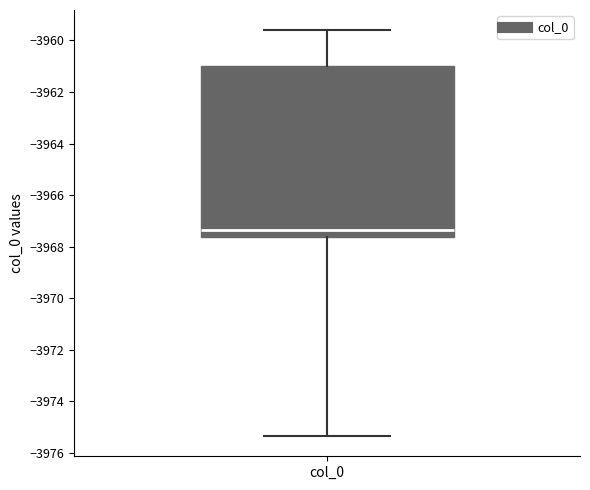

Read this box plot against the y-axis: the position of the median line, the range covered by the box, and the ends of both whiskers. The values are not printed on the chart, so give them approximately, as read against the axis.

median -3967.4, box -3967.6 to -3961.0, whiskers -3975.4 to -3959.6